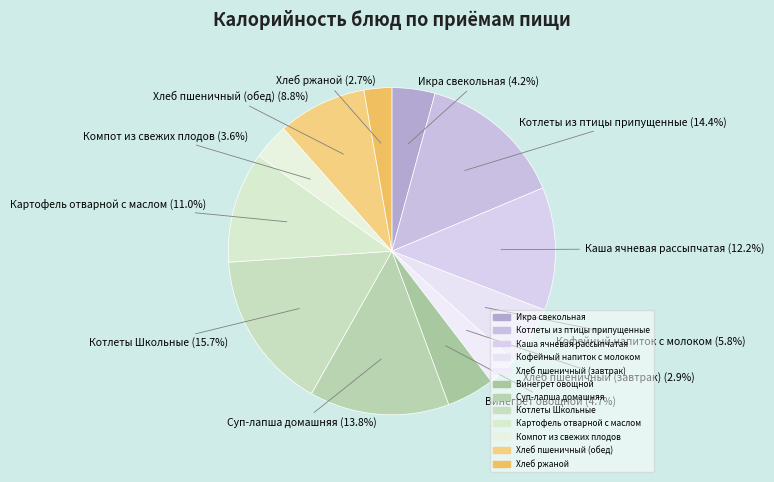

How many segments does this pie chart have?

12